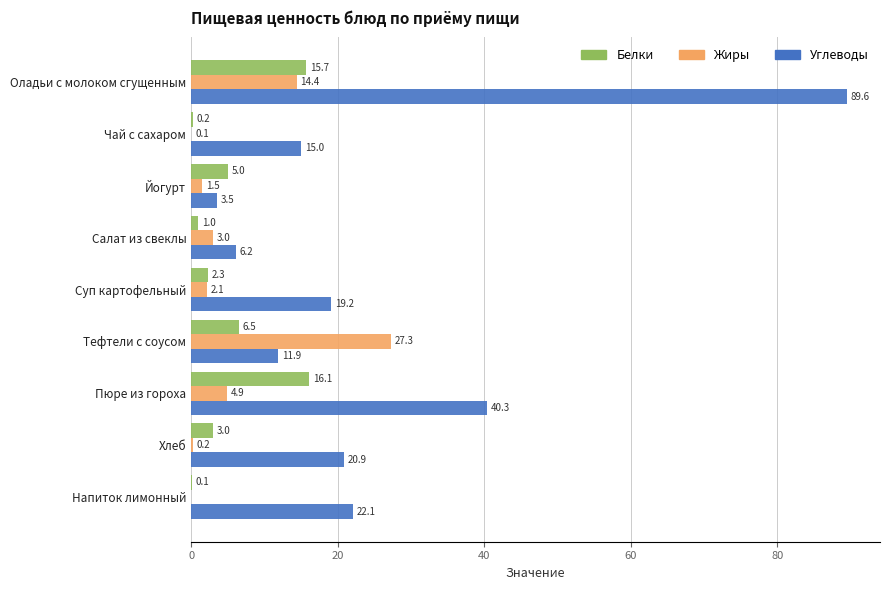

What is the maximum value shown in the chart?

89.6